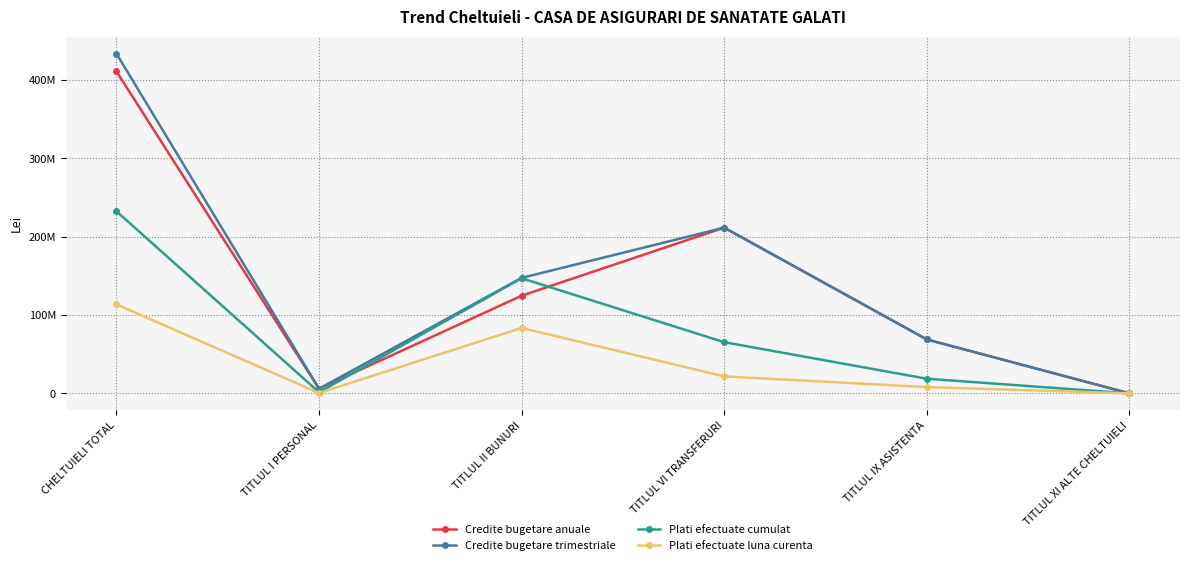

Where is Plati efectuate luna curenta nearest to the value 56772445?

TITLUL II BUNURI